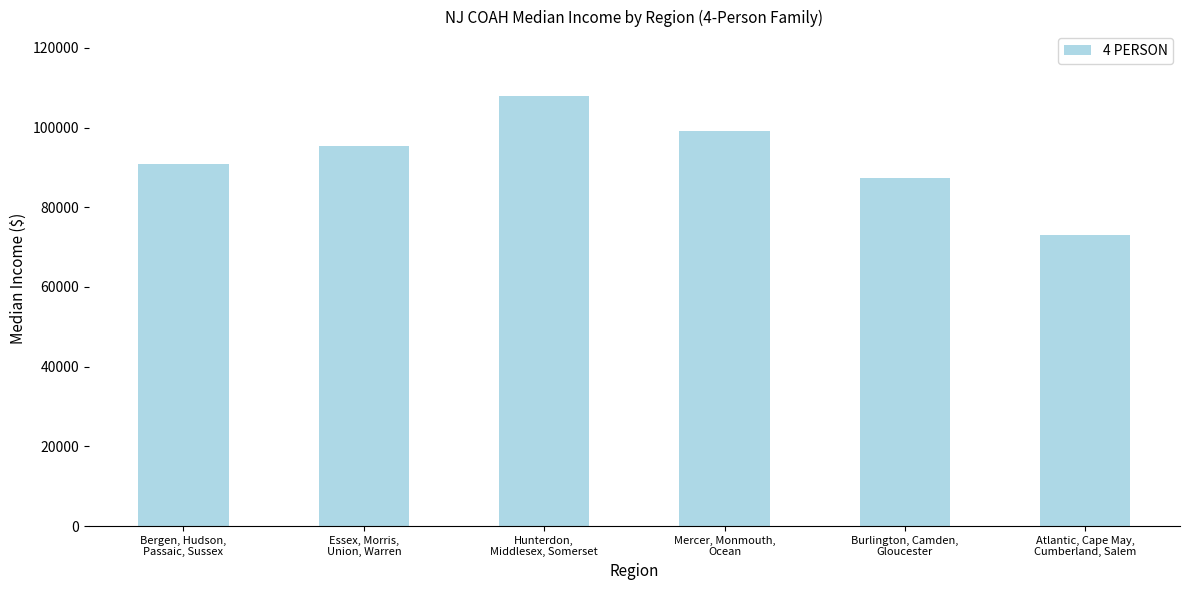

Reading left to right, list all the values displayed in this chart.

90853	95364	107900	99209	87400	72979